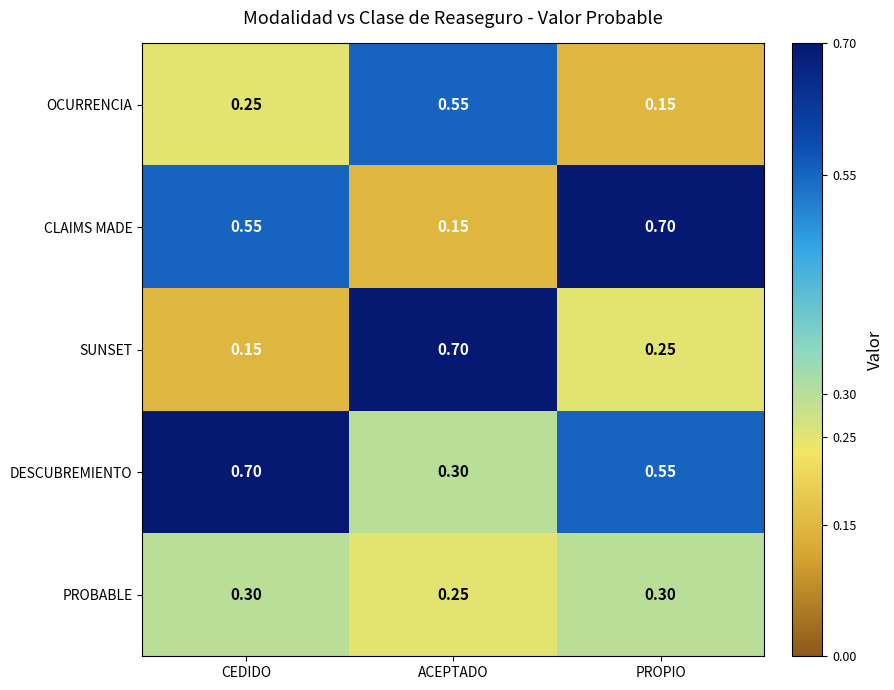

Which series has the largest total across all categories?

DESCUBREMIENTO